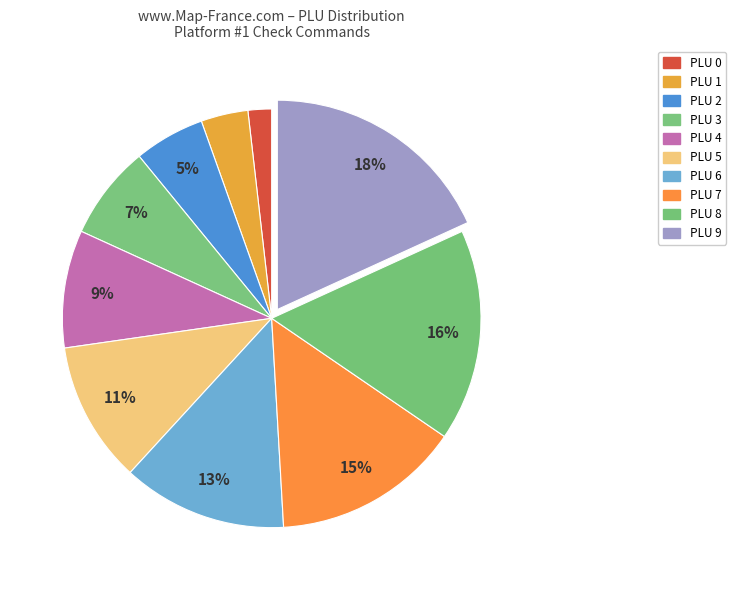

Which slice is the smallest?

PLU 0